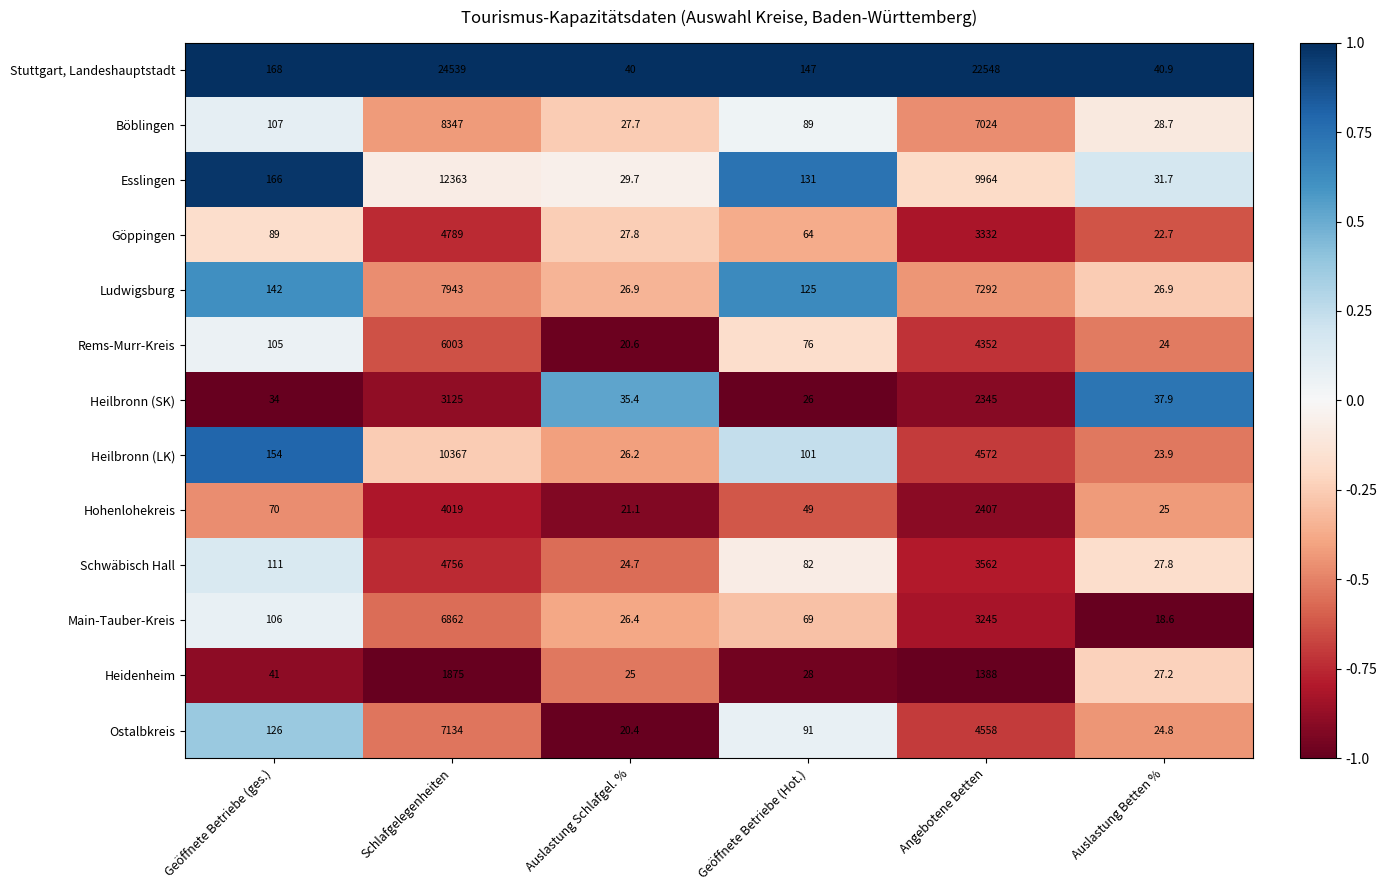

Which category has the lowest value across all series?

Auslastung Betten %